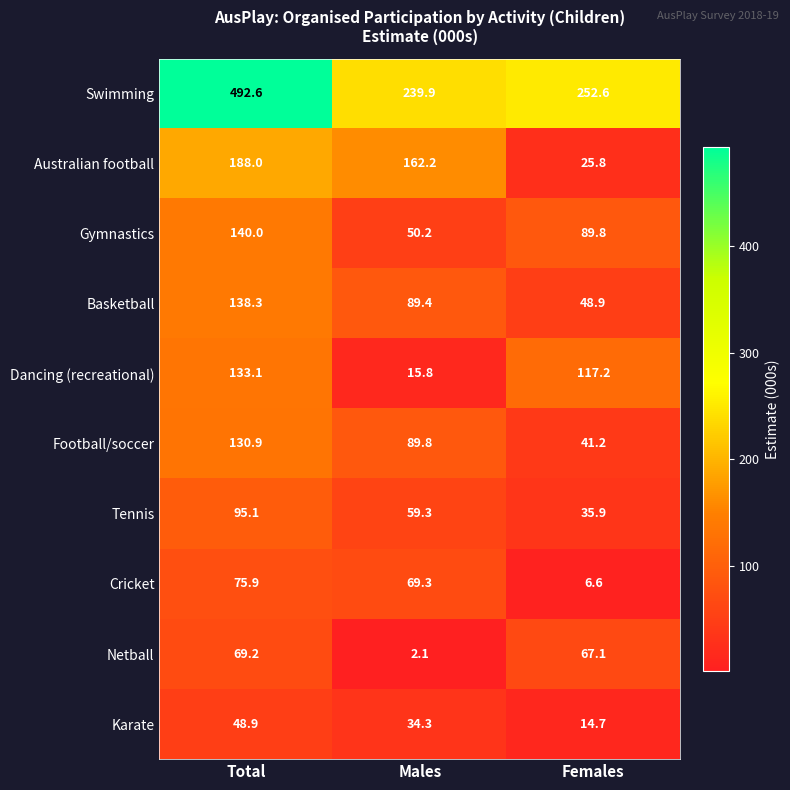

Which series changed the most between Total and Males?

Swimming